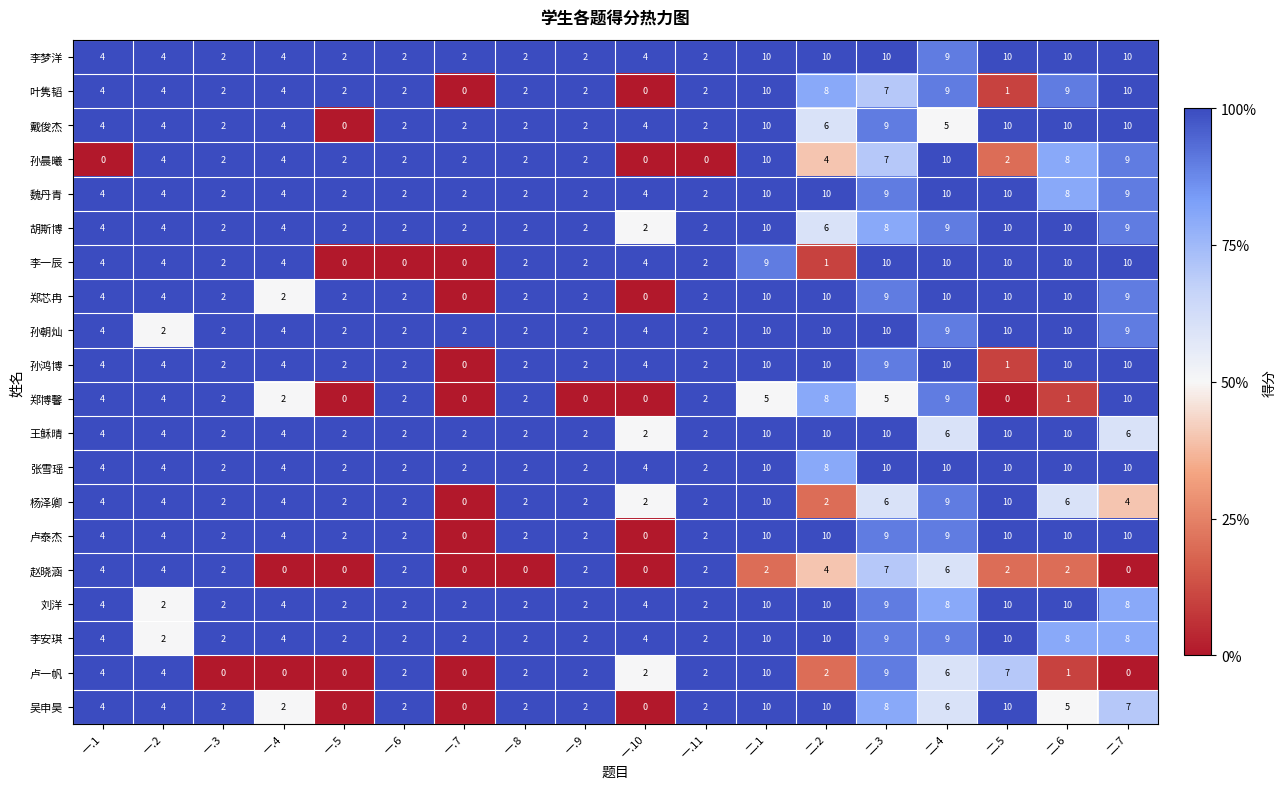

Is it true that 胡斯博 equals 3 at 一.11?

False